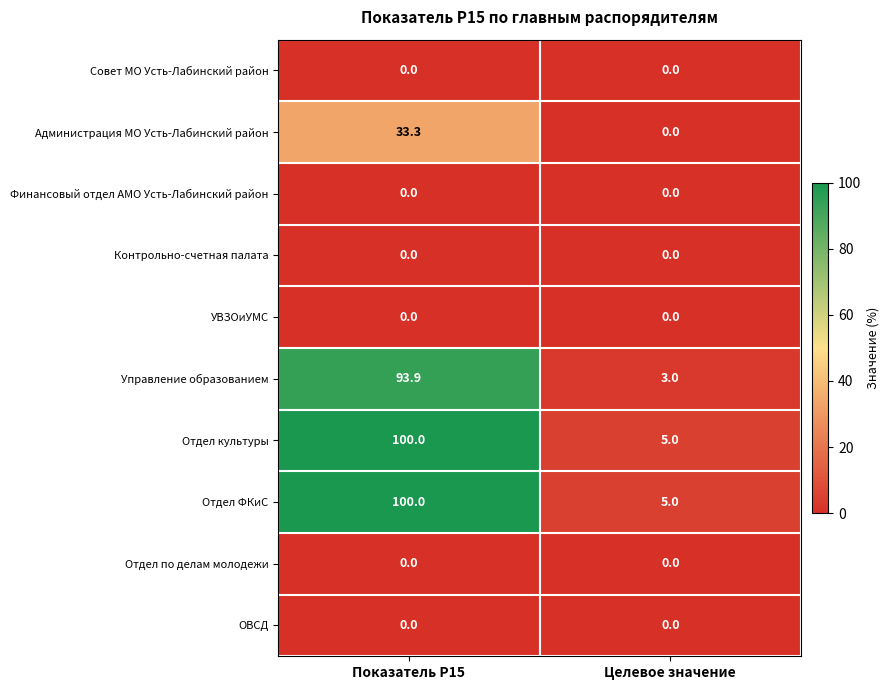

What is the maximum value shown in the chart?

100.0